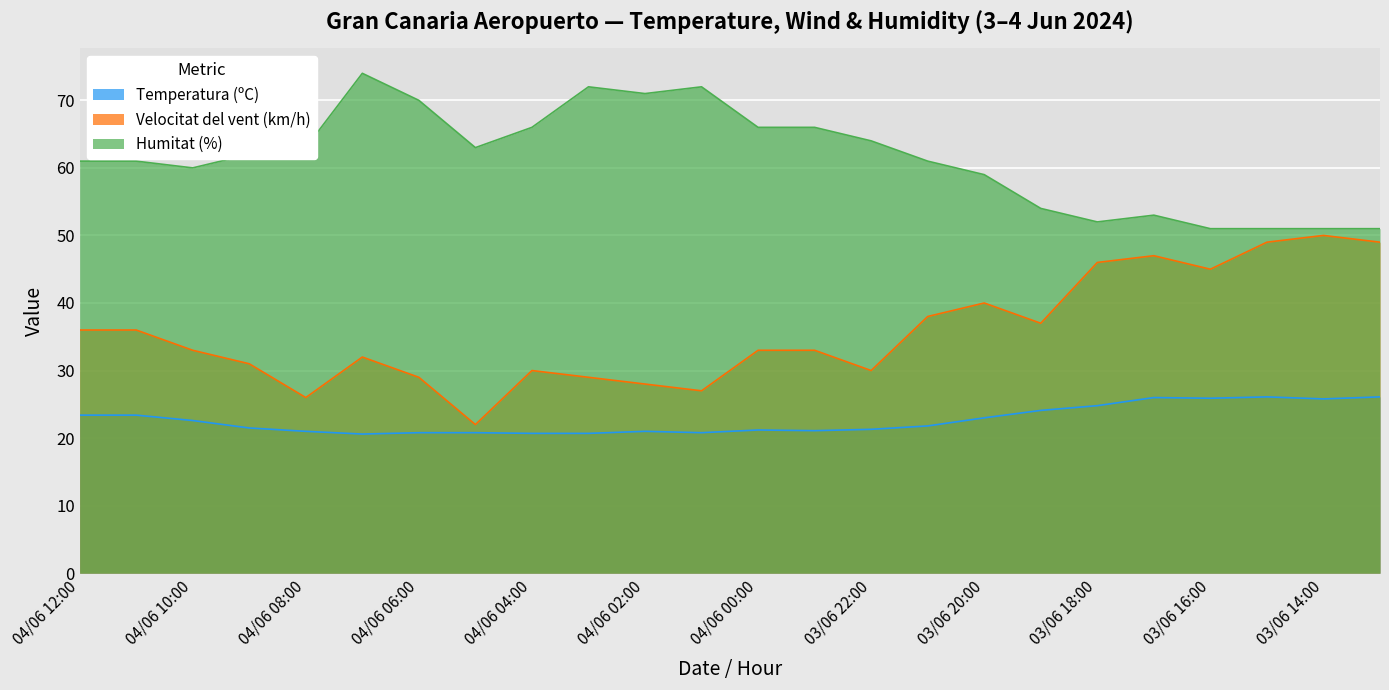

Reading left to right, what are all the values shown in this chart?

Temperatura (ºC): 04/06 12:00=23.4	04/06 11:00=23.4	04/06 10:00=22.6	04/06 09:00=21.5	04/06 08:00=21.0	04/06 07:00=20.6	04/06 06:00=20.8	04/06 05:00=20.8	04/06 04:00=20.7	04/06 03:00=20.7	04/06 02:00=21.0	04/06 01:00=20.8	04/06 00:00=21.2	03/06 23:00=21.1	03/06 22:00=21.3	03/06 21:00=21.8	03/06 20:00=23.0	03/06 19:00=24.1	03/06 18:00=24.8	03/06 17:00=26.0	03/06 16:00=25.9	03/06 15:00=26.1	03/06 14:00=25.8	03/06 13:00=26.1
Velocitat del vent (km/h): 04/06 12:00=36.0	04/06 11:00=36.0	04/06 10:00=33.0	04/06 09:00=31.0	04/06 08:00=26.0	04/06 07:00=32.0	04/06 06:00=29.0	04/06 05:00=22.0	04/06 04:00=30.0	04/06 03:00=29.0	04/06 02:00=28.0	04/06 01:00=27.0	04/06 00:00=33.0	03/06 23:00=33.0	03/06 22:00=30.0	03/06 21:00=38.0	03/06 20:00=40.0	03/06 19:00=37.0	03/06 18:00=46.0	03/06 17:00=47.0	03/06 16:00=45.0	03/06 15:00=49.0	03/06 14:00=50.0	03/06 13:00=49.0
Humitat (%): 04/06 12:00=61.0	04/06 11:00=61.0	04/06 10:00=60.0	04/06 09:00=62.0	04/06 08:00=63.0	04/06 07:00=74.0	04/06 06:00=70.0	04/06 05:00=63.0	04/06 04:00=66.0	04/06 03:00=72.0	04/06 02:00=71.0	04/06 01:00=72.0	04/06 00:00=66.0	03/06 23:00=66.0	03/06 22:00=64.0	03/06 21:00=61.0	03/06 20:00=59.0	03/06 19:00=54.0	03/06 18:00=52.0	03/06 17:00=53.0	03/06 16:00=51.0	03/06 15:00=51.0	03/06 14:00=51.0	03/06 13:00=51.0